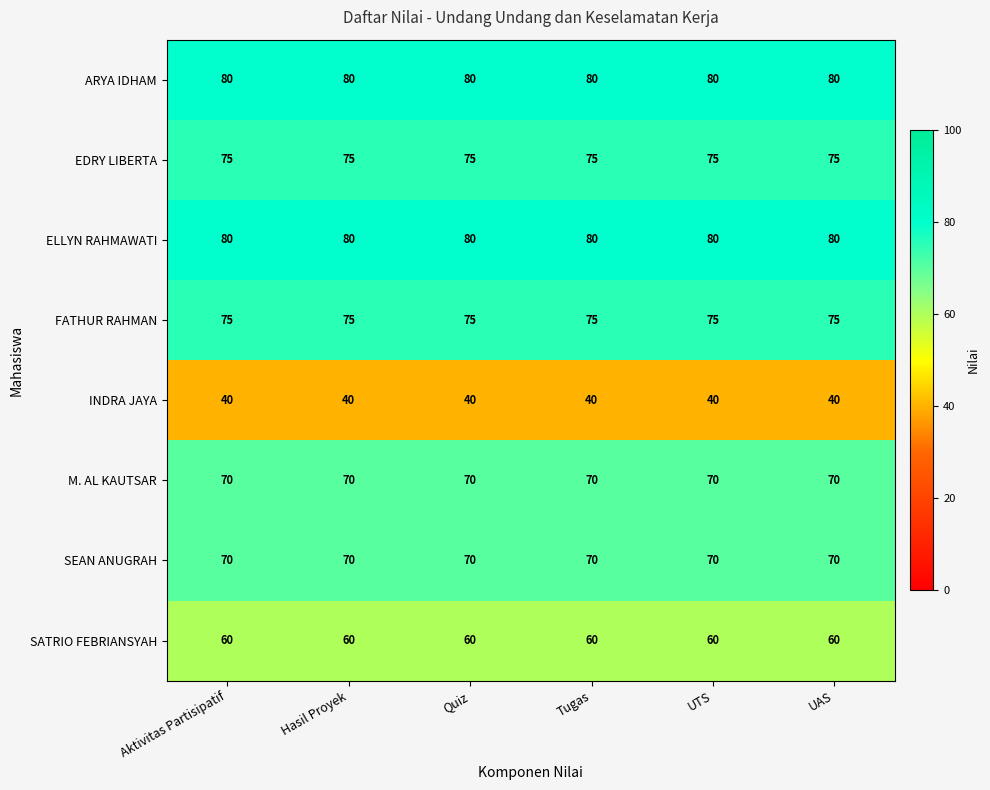

What is the difference between the highest and lowest values at UAS?

40